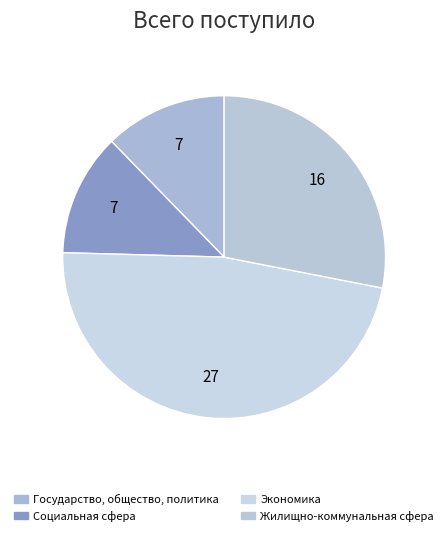

How many slices are in this pie chart?

4